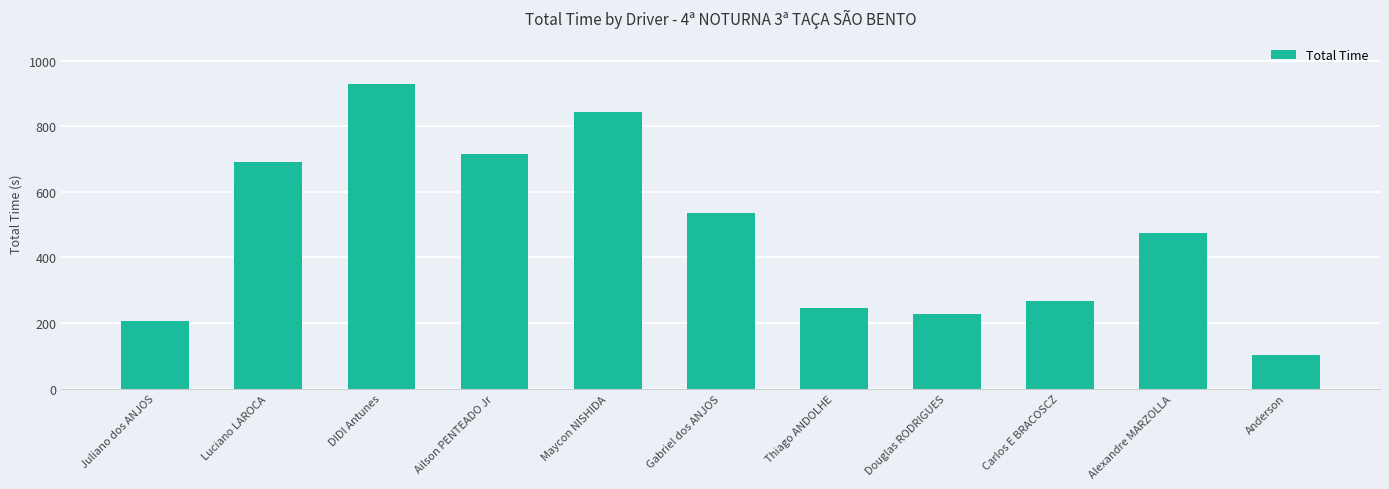

Is it true that the value at Juliano dos ANJOS is 205.7?

True